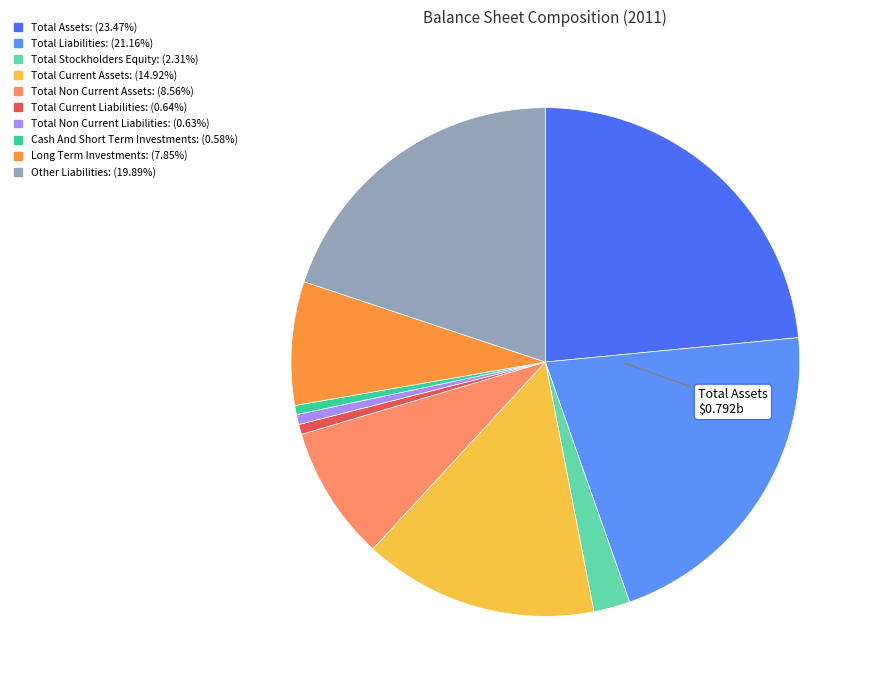

Is the sum of Total Liabilities and Total Non Current Assets greater than half?

No